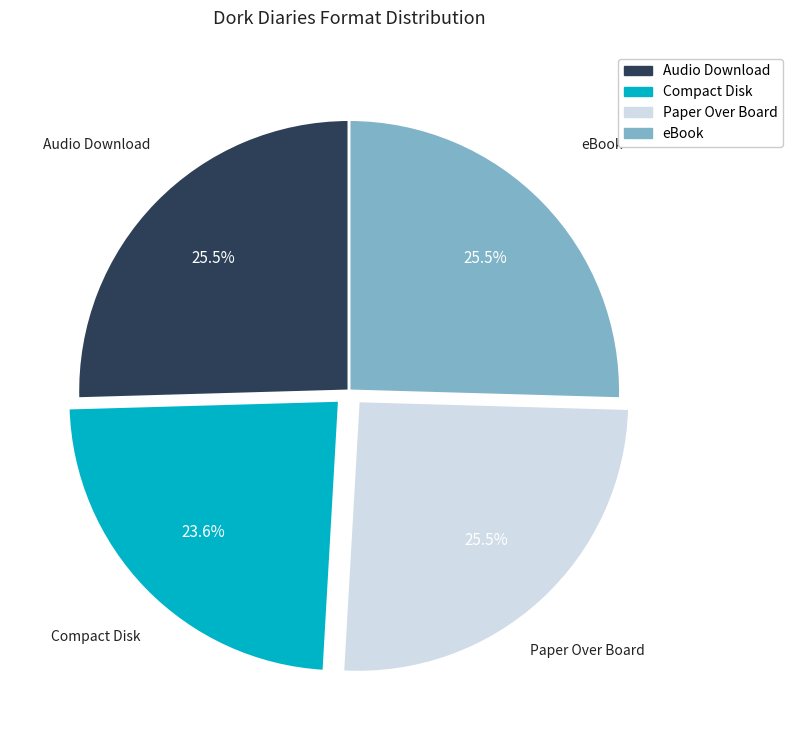

Approximately how many times larger is the value at Compact Disk compared to eBook?

0.9